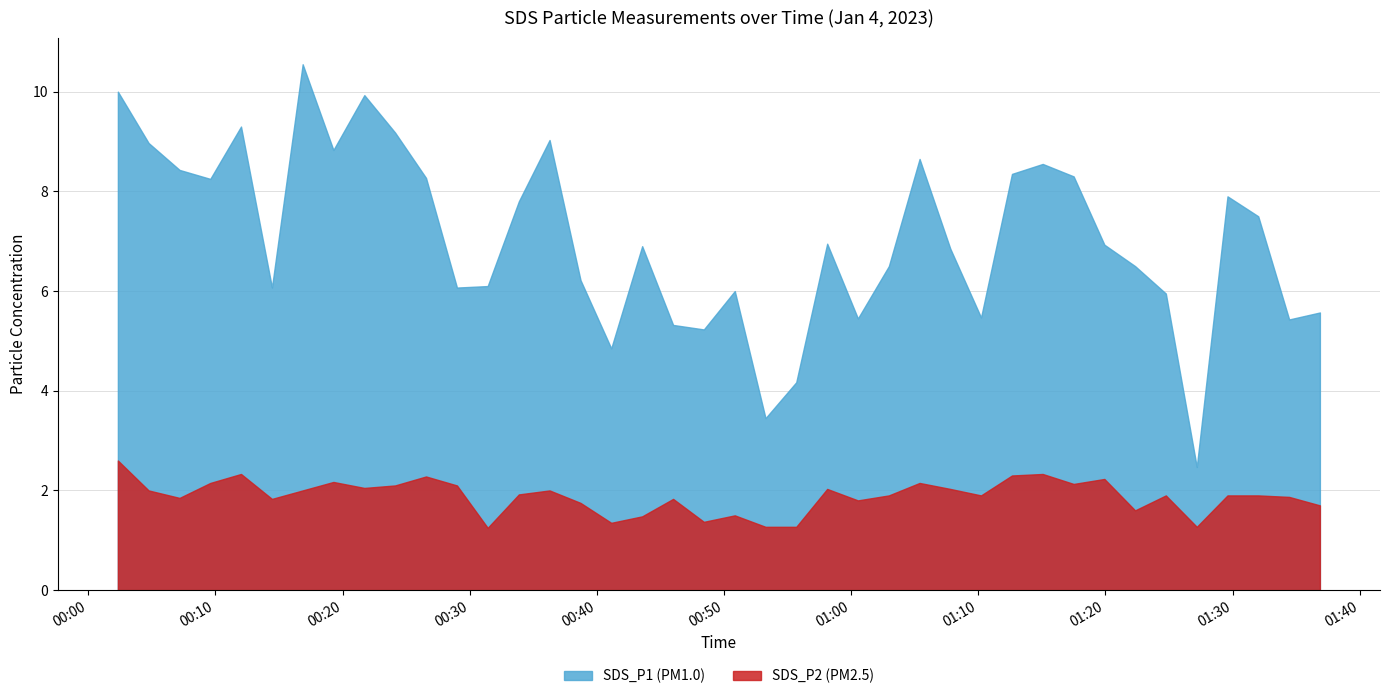

At which label does SDS_P1 reach its peak?

2023/01/04 00:16:52